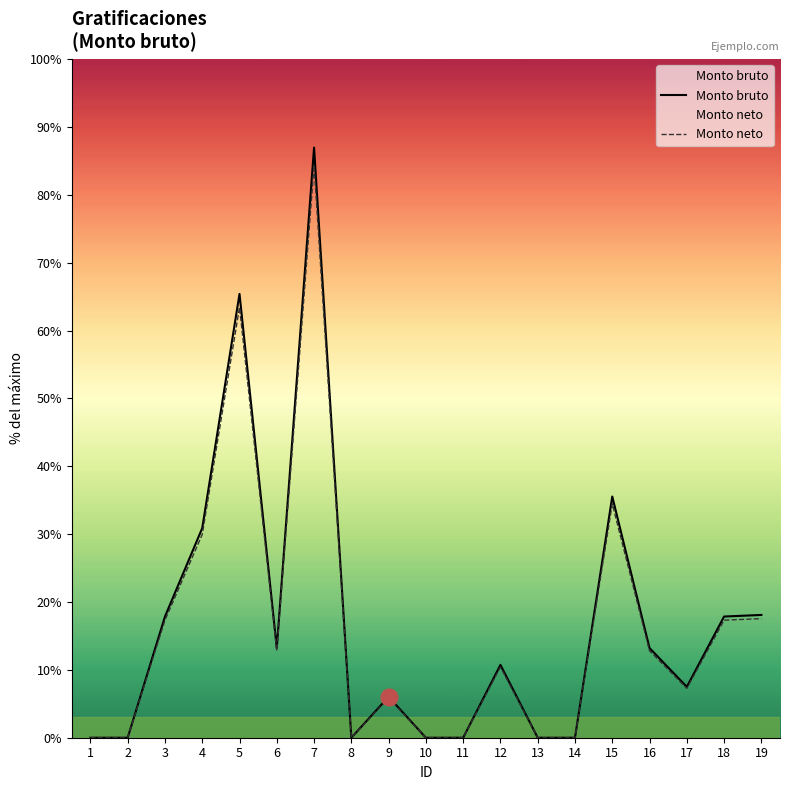

Reading left to right, what are all the values shown in this chart?

Monto bruto: 0.0	0.0	2960.8	5121.7	10844.2	2190.2	14418.8	0.0	1000.0	0.0	0.0	1780.0	0.0	0.0	5893.8	2190.2	1243.3	2960.8	3000.0
Monto neto: 0.0	0.0	2872.0	4968.1	10518.8	2124.5	13986.3	0.0	970.0	0.0	0.0	1726.6	0.0	0.0	5717.0	2124.5	1206.0	2872.0	2910.0